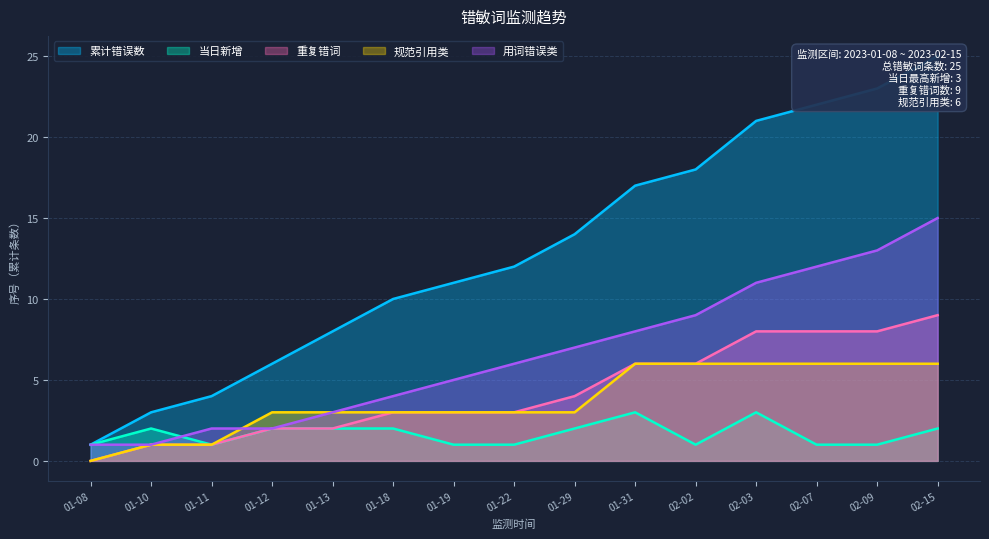

True or false: 当日新增 has a value of 1 at 02-15.

False